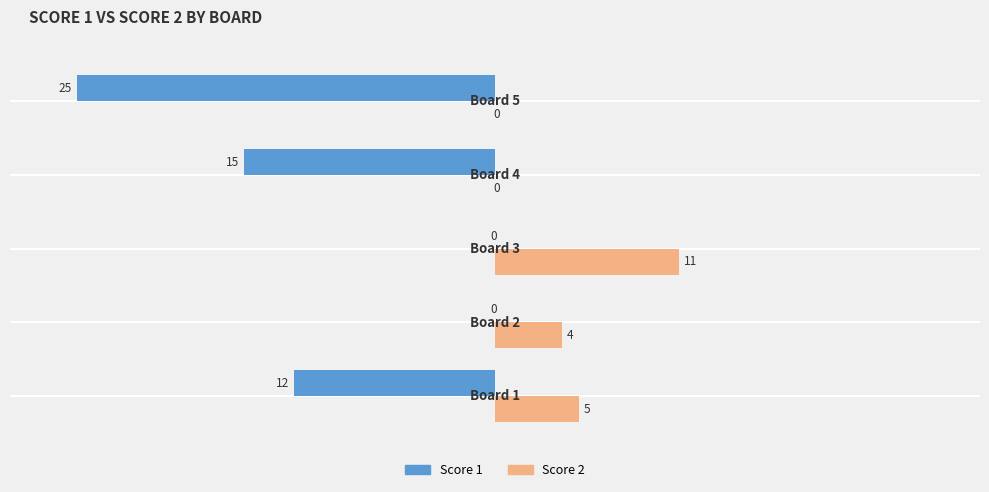

What is the maximum value shown in the chart?

11